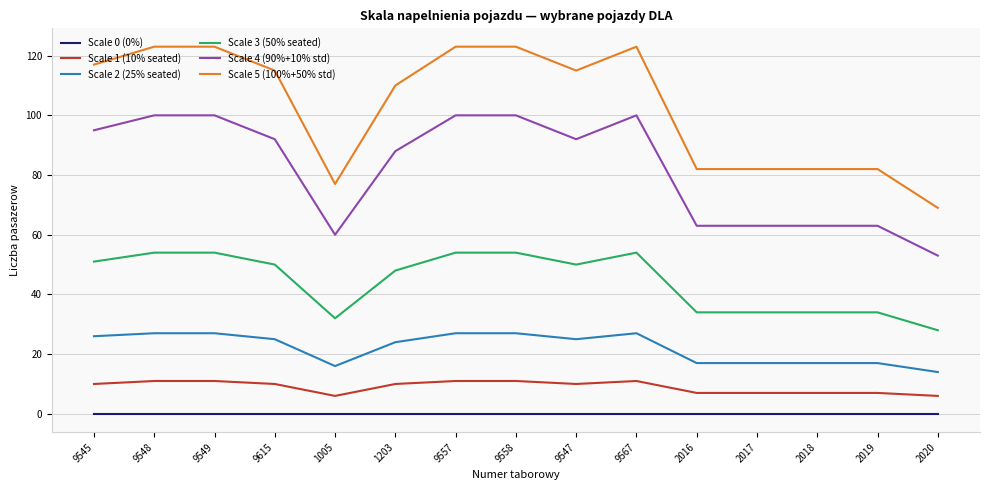

At 2019, list the series in order from smallest to largest.

Scale 0 (0%), Scale 1 (10% seated), Scale 2 (25% seated), Scale 3 (50% seated), Scale 4 (90%+10% std), Scale 5 (100%+50% std)